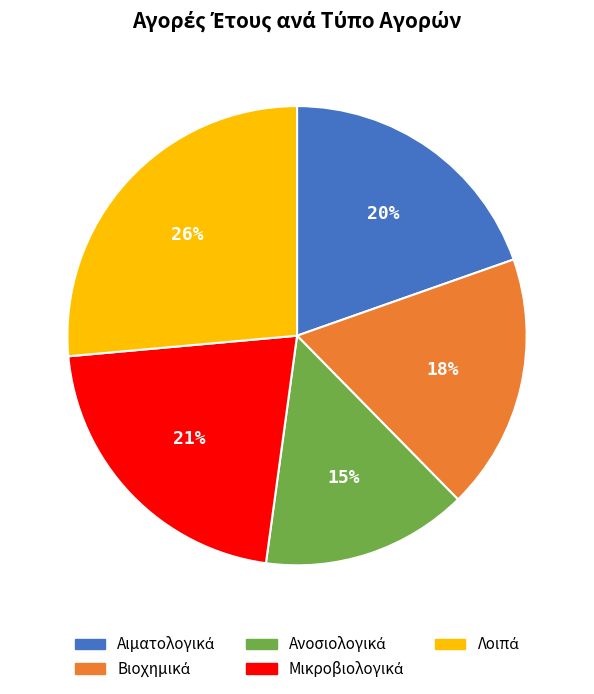

Does any single category account for the majority?

No